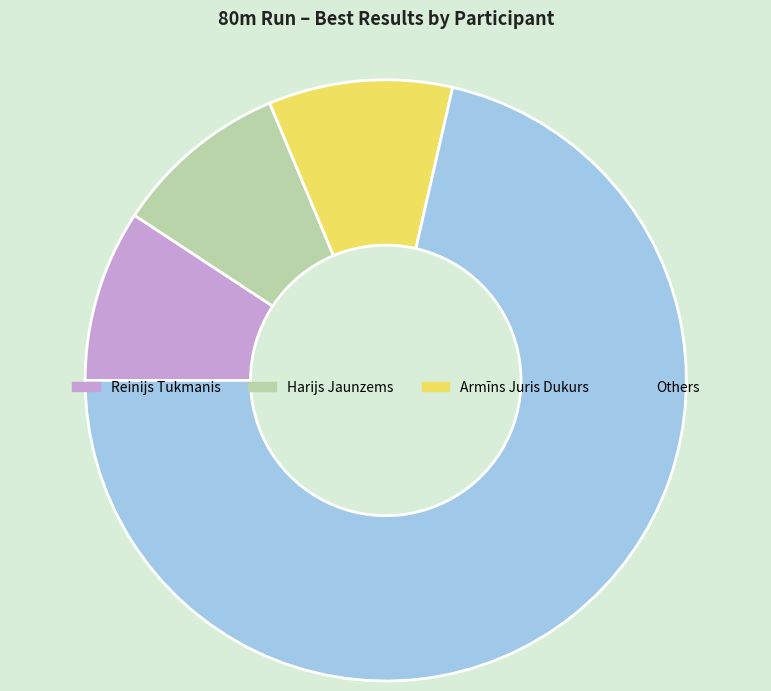

The Others slice represents 58% of the pie. True or false?

False